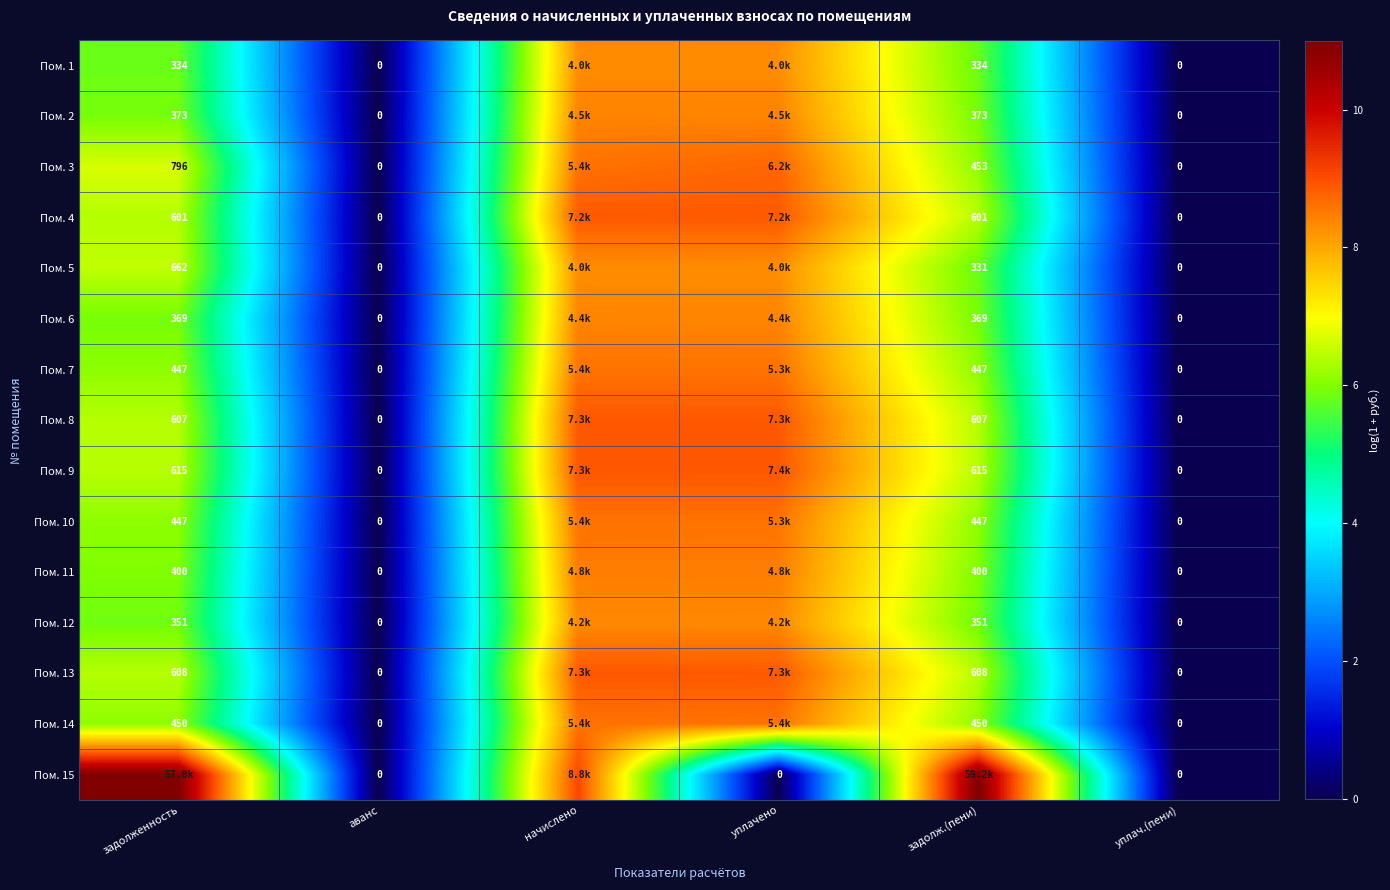

How many distinct data groups are displayed?

15